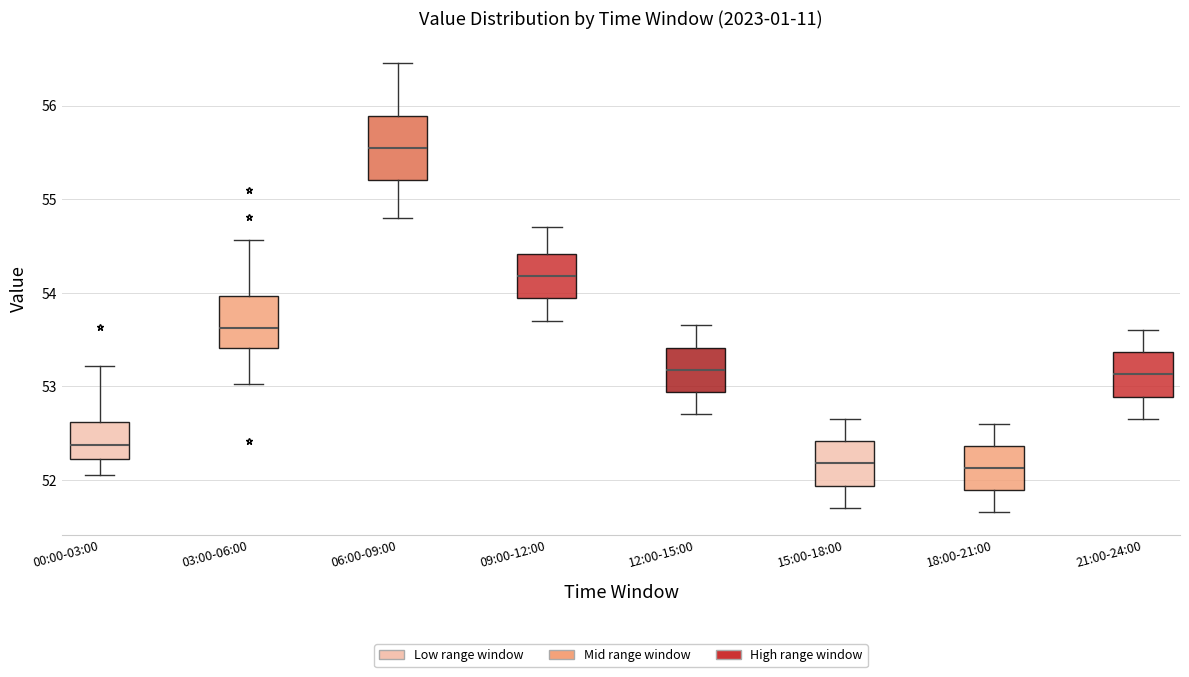

Which box has the highest median line?

06:00-09:00